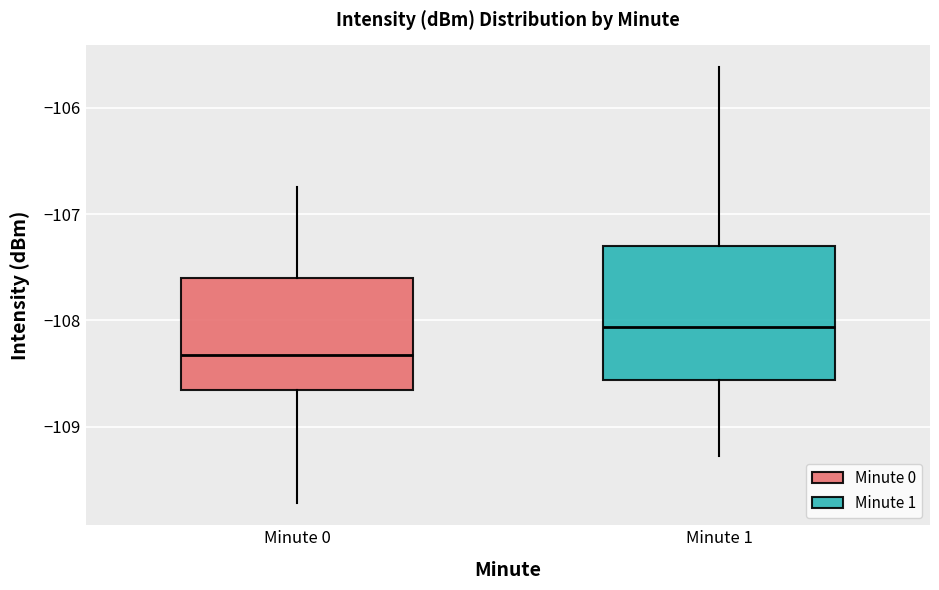

Which box is the tallest, from its lower edge to its upper edge?

Minute 1